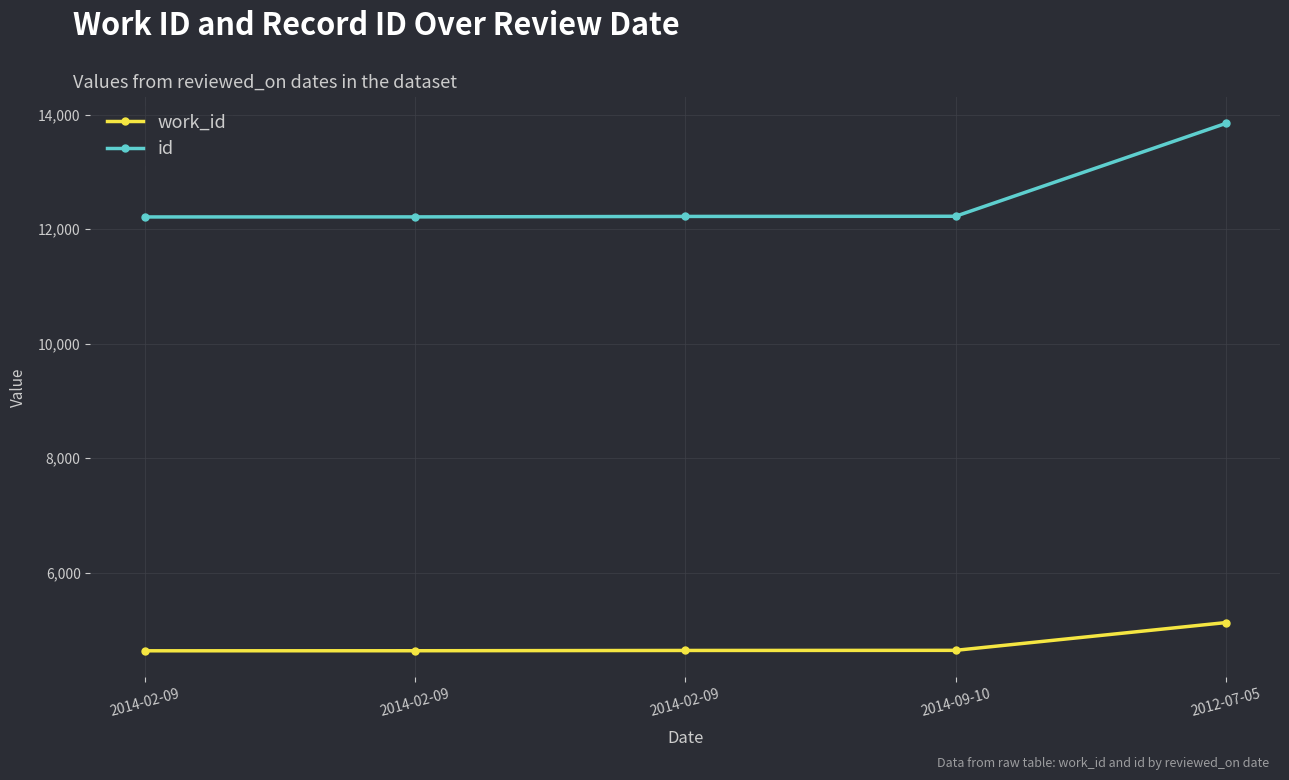

Rank the series at 2014-02-09 from lowest to highest value.

work_id, id